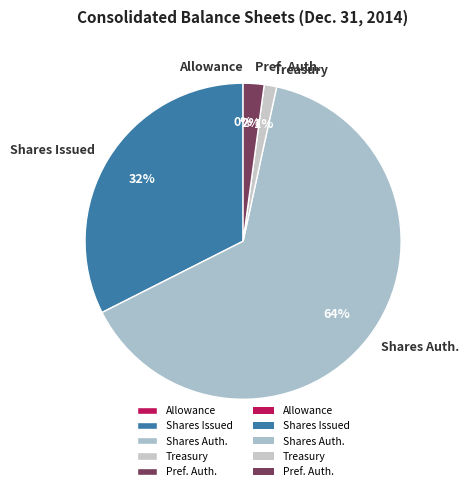

What percentage is the Shares Issued slice, to the nearest percent?

32%